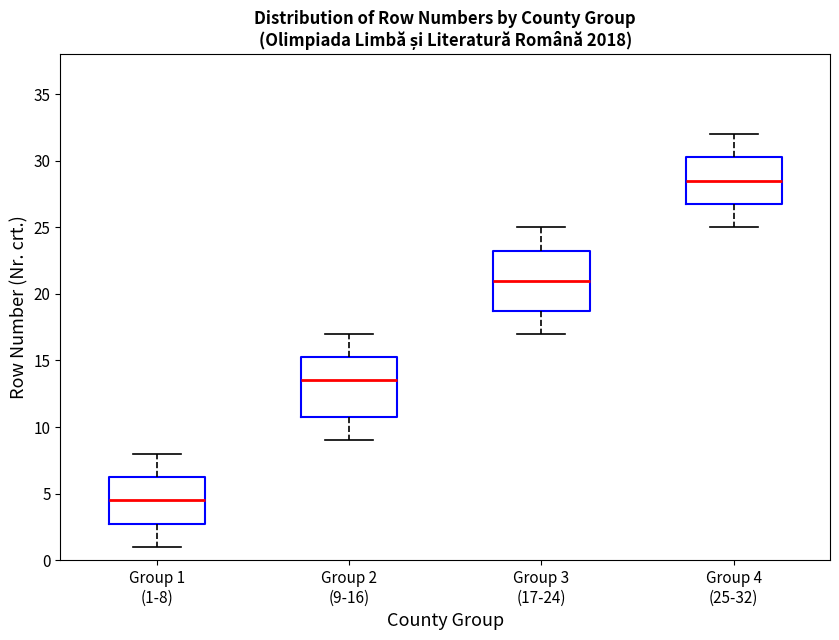

Reading left to right, read every box against the y-axis: the position of its median line, the range the box covers, and the ends of its whiskers. The values are not printed on the chart, so give them approximately, as read against the axis.

Group 1 (1-8): median 4.5, box 3.0 to 6.5, whiskers 1.0 to 8.0
Group 2 (9-16): median 13.5, box 11.0 to 15.5, whiskers 9.0 to 17.0
Group 3 (17-24): median 21.0, box 19.0 to 23.5, whiskers 17.0 to 25.0
Group 4 (25-32): median 28.5, box 27.0 to 30.5, whiskers 25.0 to 32.0